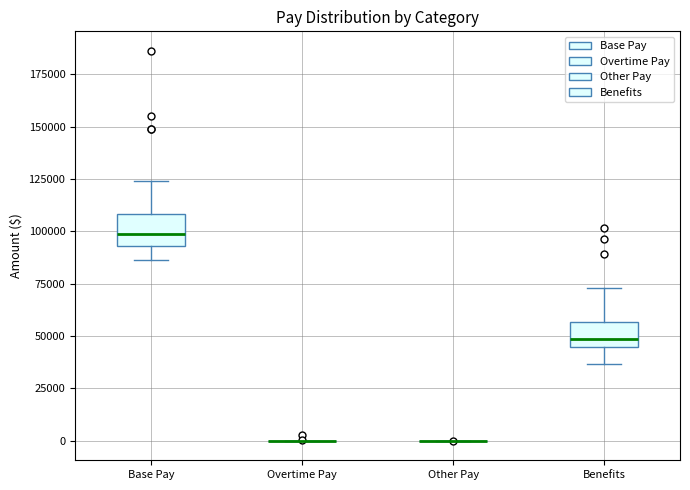

Reading left to right, transcribe this box plot: for each box, give where its median line is, the range the box spans, and where its two whiskers end, as read against the y-axis. The values are not printed on the chart, so give them approximately, as read against the axis.

Base Pay: median 100000, box 95000 to 110000, whiskers 85000 to 125000
Overtime Pay: box collapsed to a line at 0, whiskers 0 to 0
Other Pay: box collapsed to a line at 0, whiskers 0 to 0
Benefits: median 50000, box 45000 to 55000, whiskers 35000 to 75000